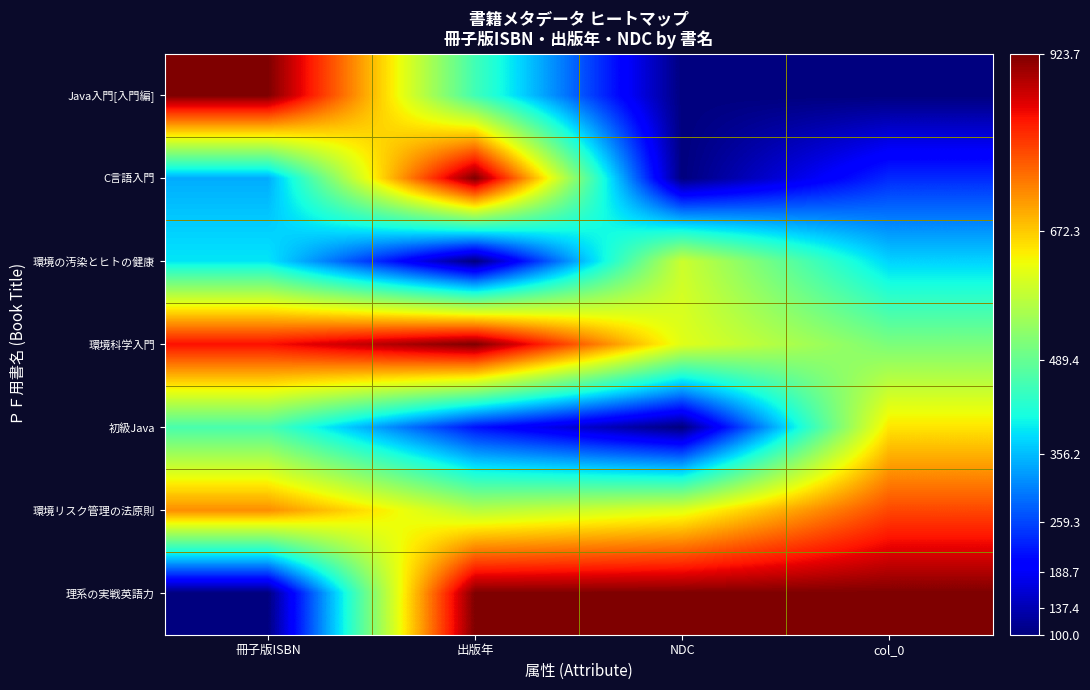

At which category is the sum across all series the highest?

出版年